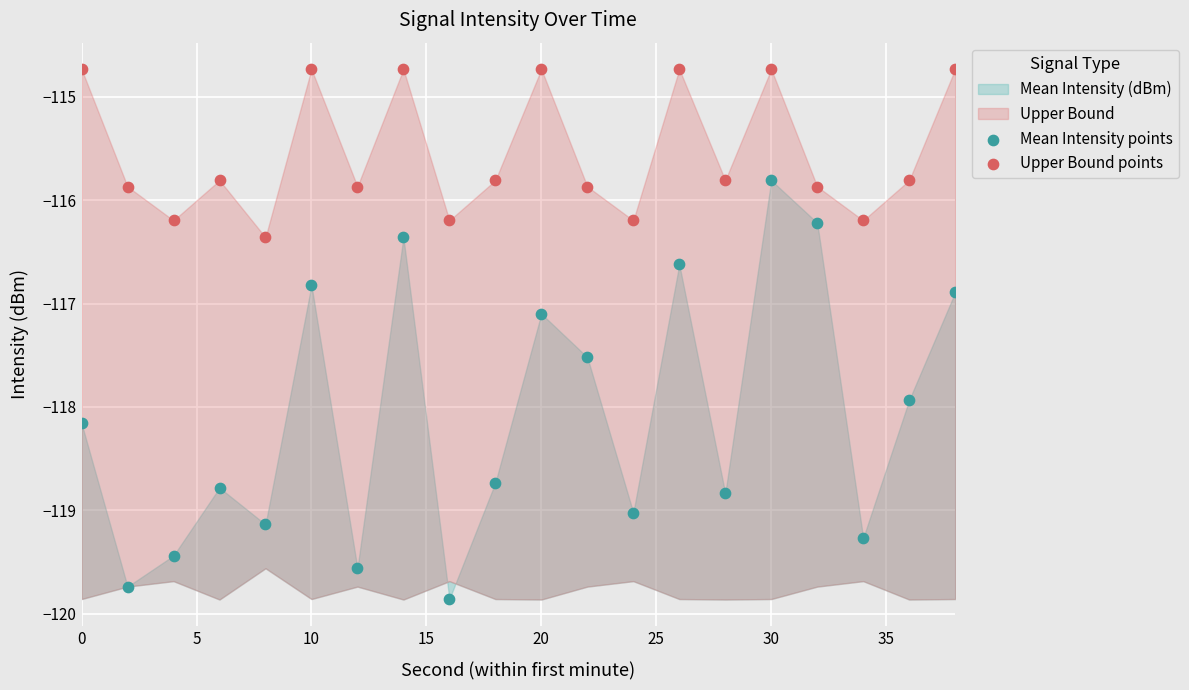

Which series has the widest spread of Y values?

Mean Intensity points